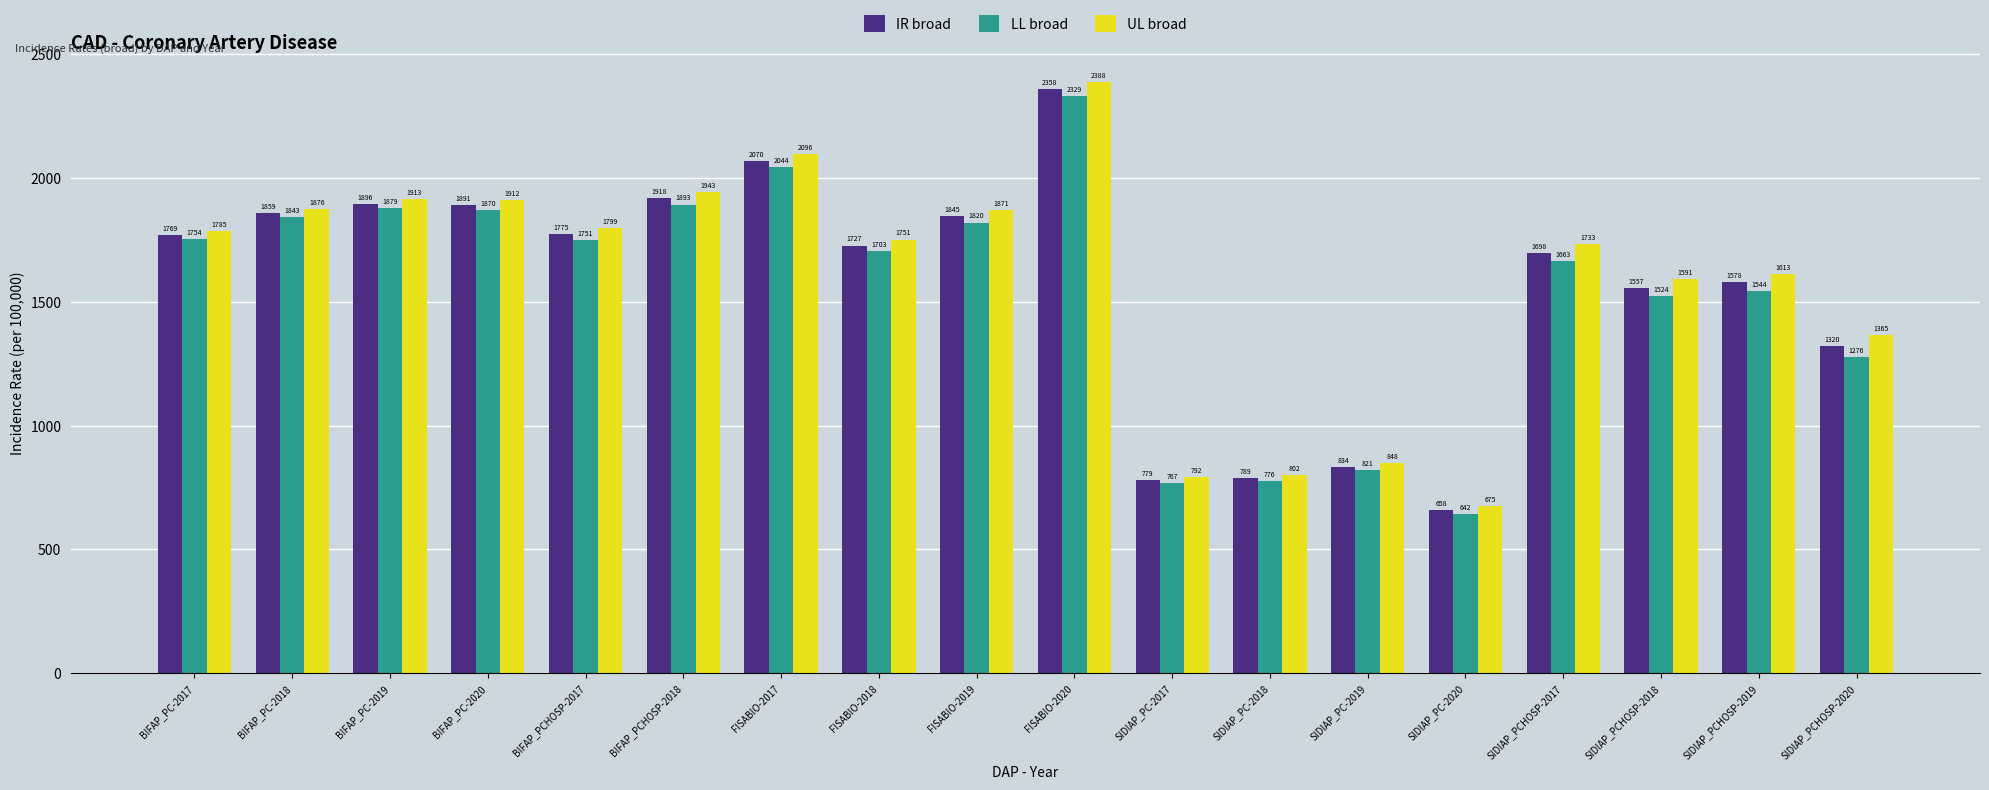

Which series has the widest spread of values?

UL broad